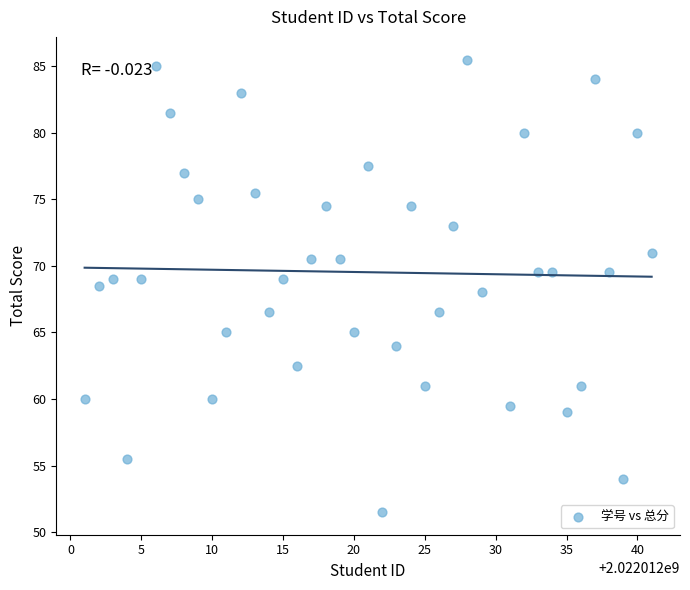

What is the range of Y values (max minus min)?

34.0